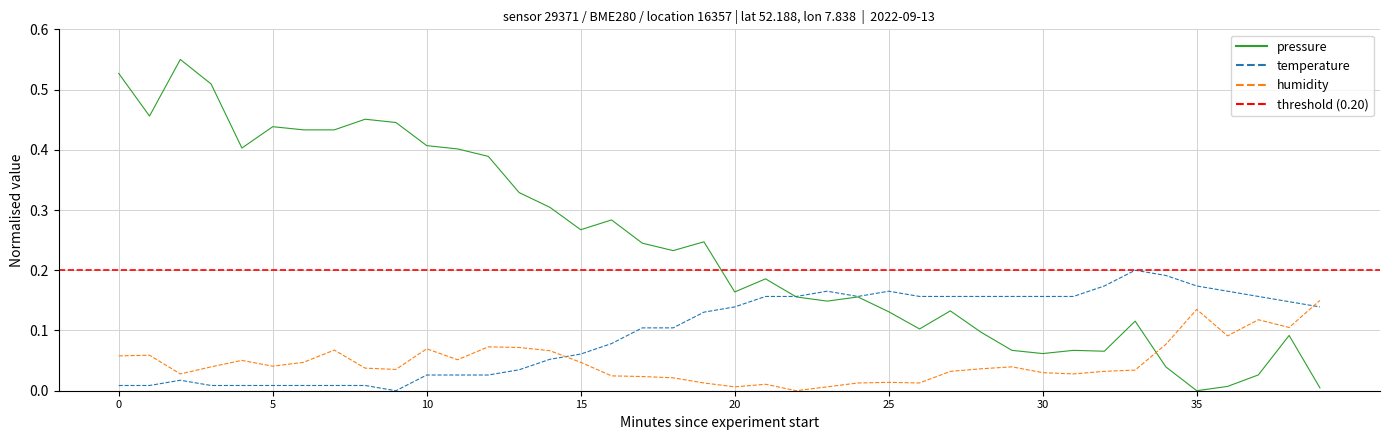

Which series has the largest total across all categories?

pressure